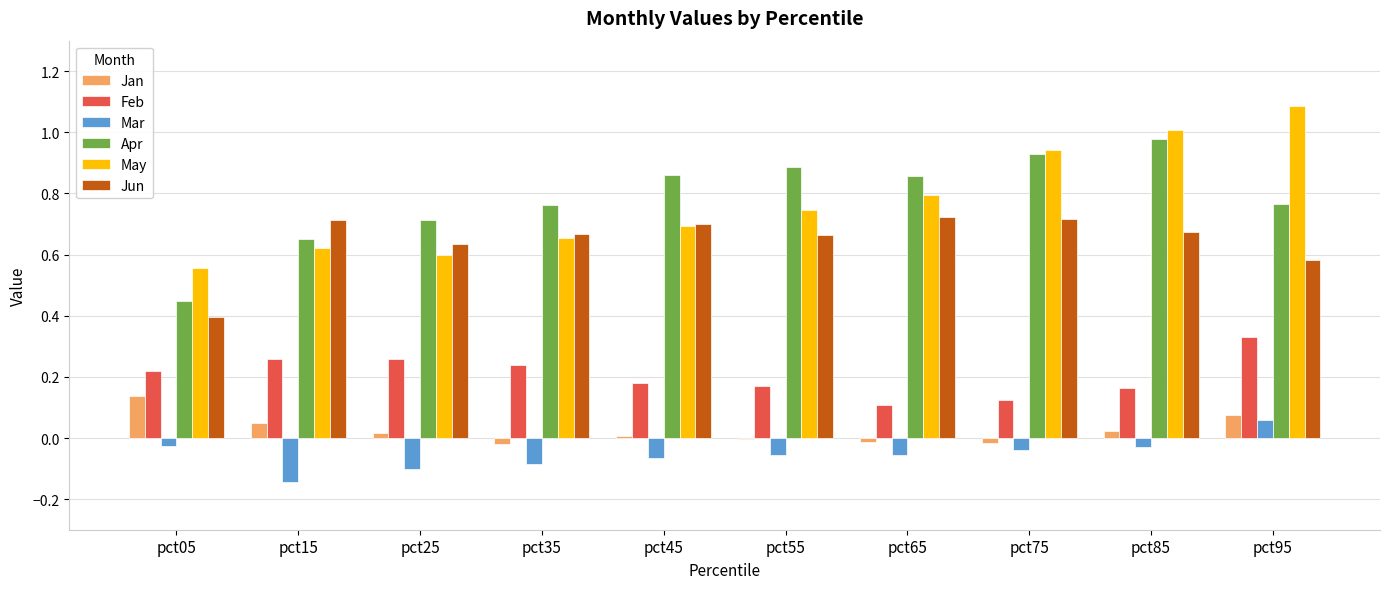

What is the sum of all May values?

7.7